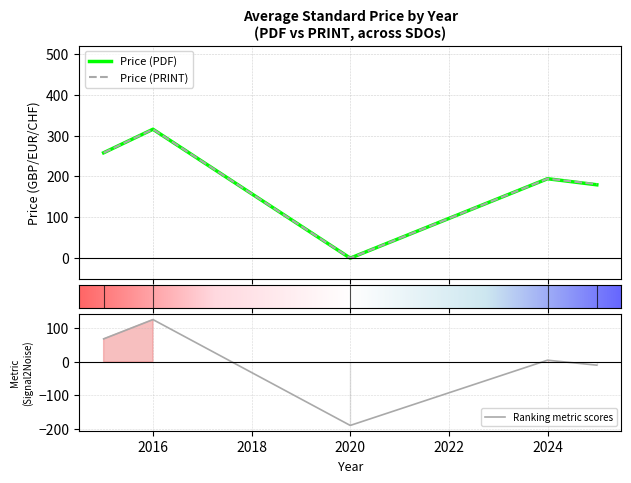

Which category has the lowest value in the Ranking metric scores series?

2020